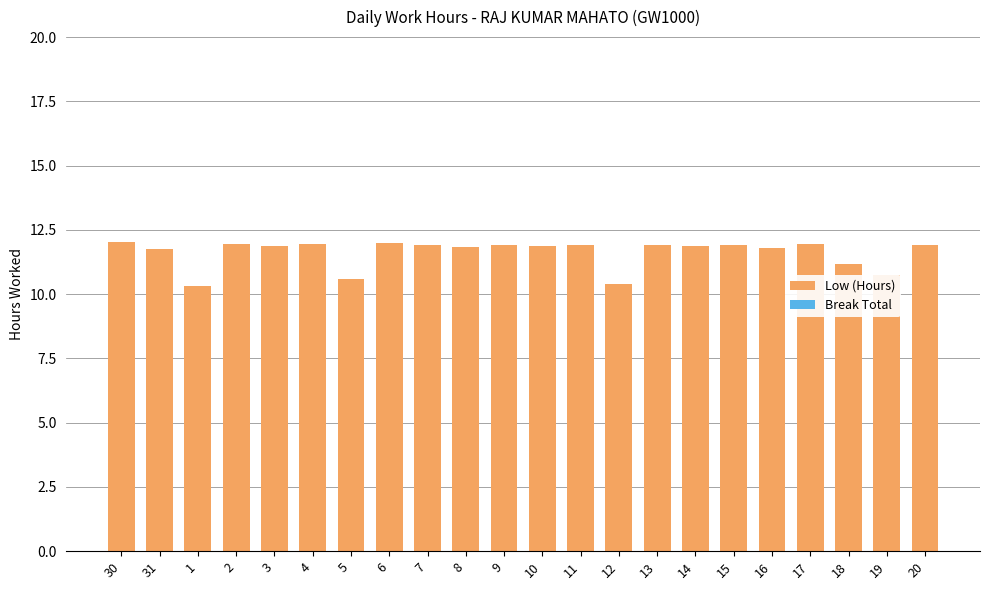

What is the greatest value displayed?

12.0